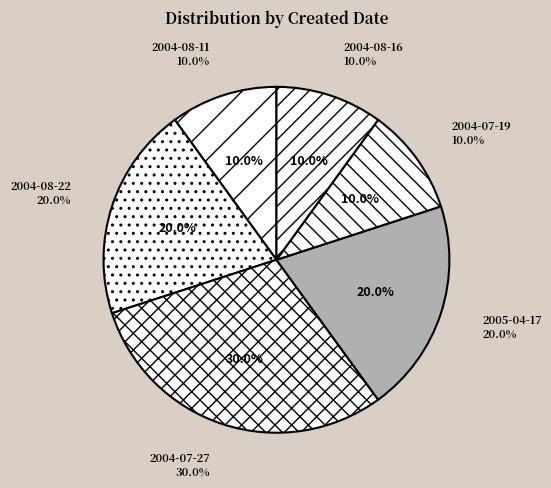

What is the ratio of the value at 2005-04-17 to the value at 2004-08-22?

1.0